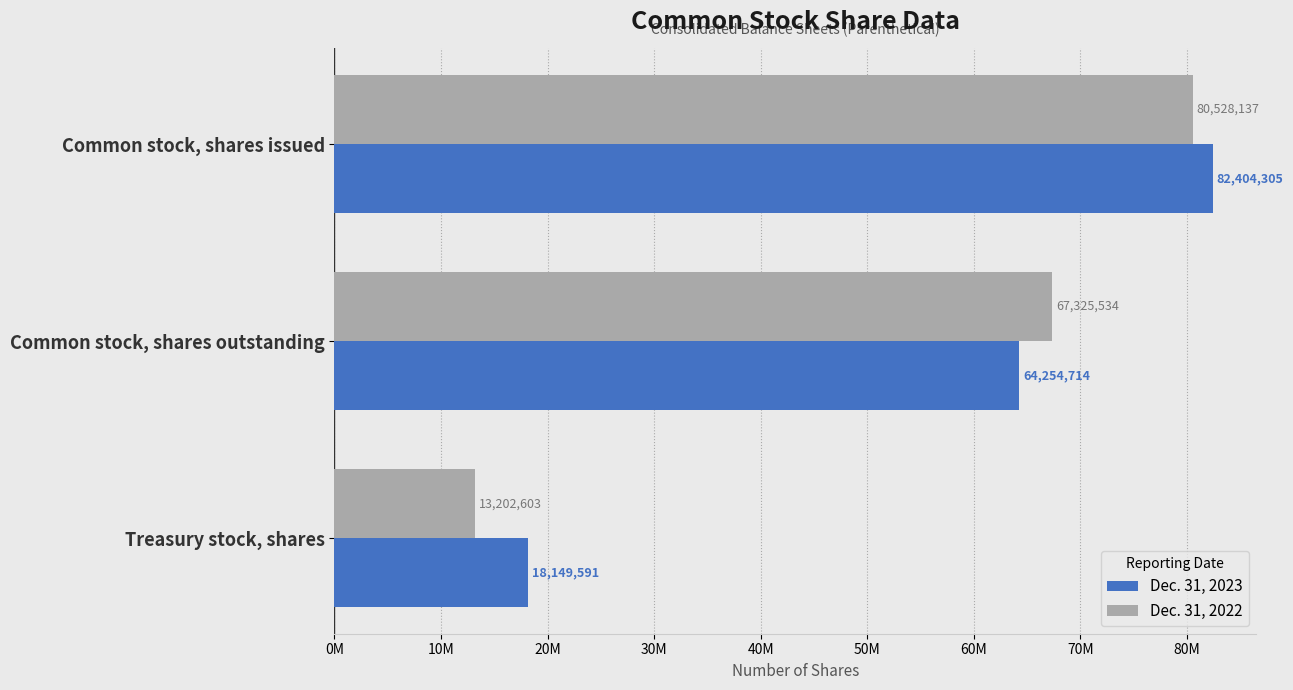

At which label is Dec. 31, 2023 closest to 50276948?

Common stock, shares outstanding